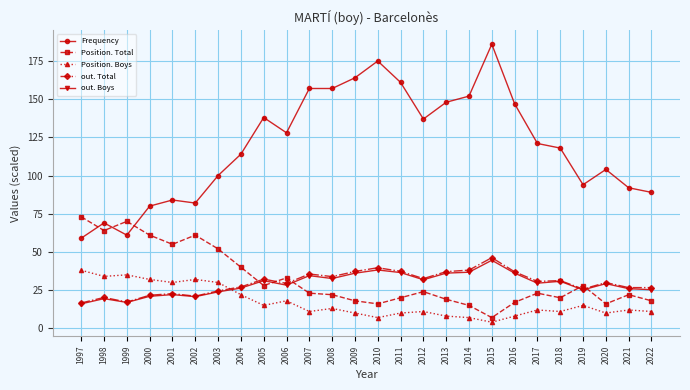

Which series has the largest total across all categories?

Frequency